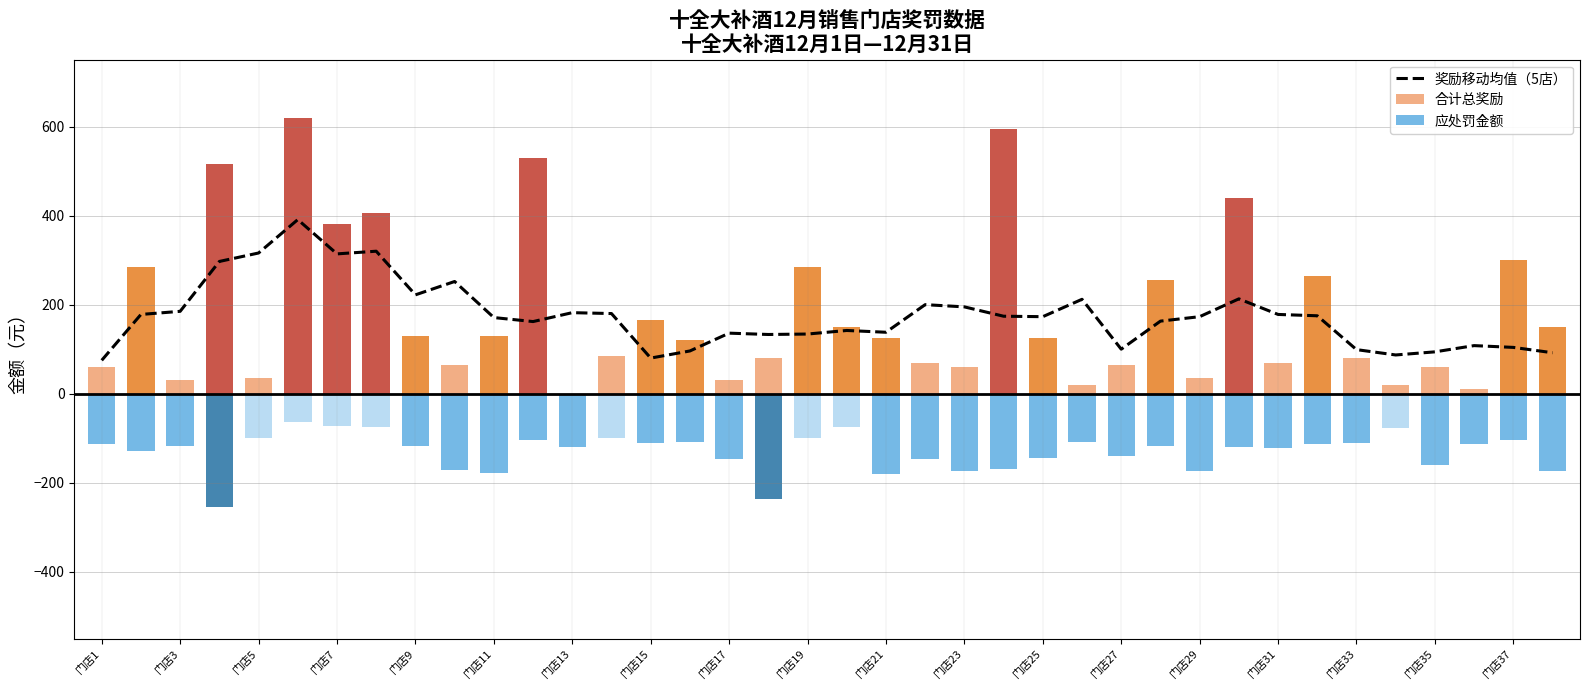

How many series are shown in this chart?

3